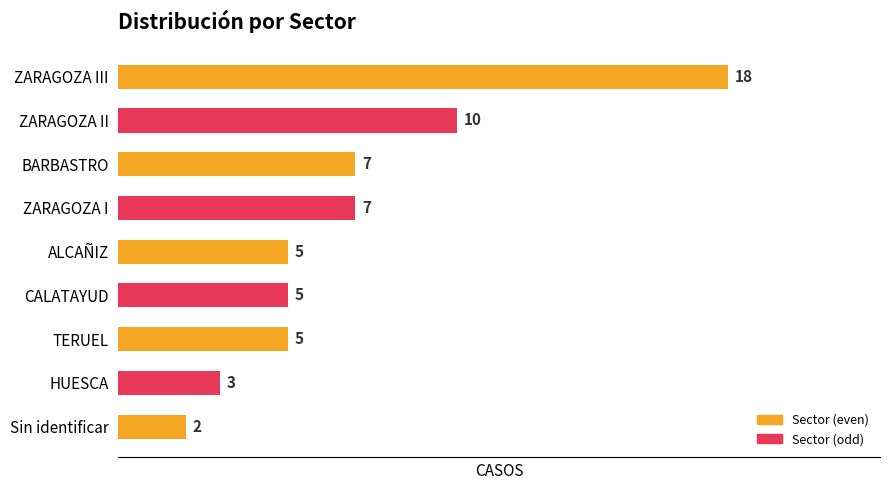

At which category does the chart reach its minimum across all series?

Sin identificar